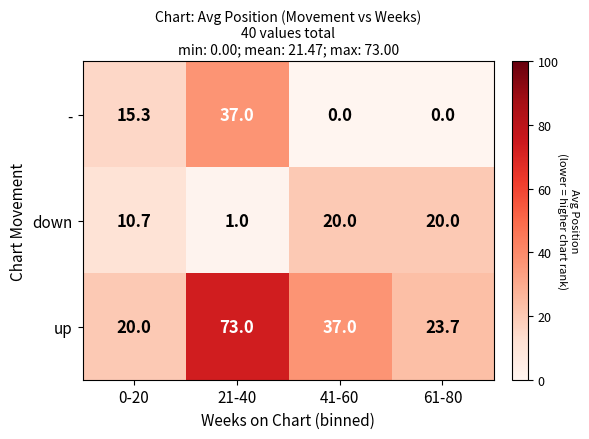

How many categories are shown in the chart?

4